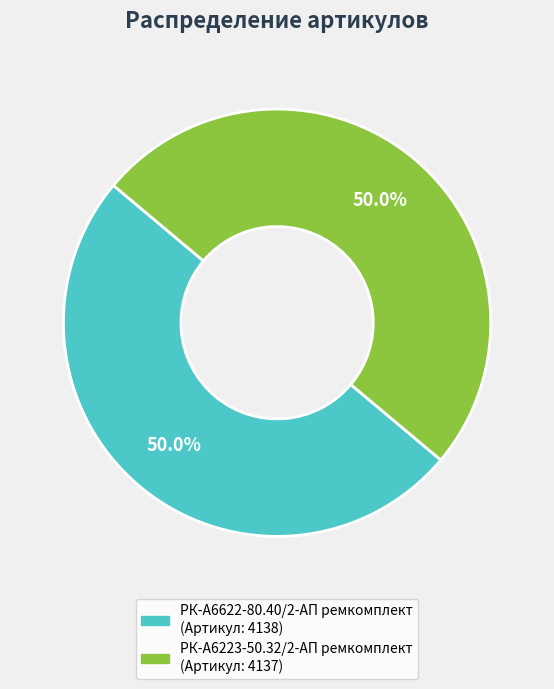

What percentage is the РК-А6622-80.40/2-АП ремкомплект slice, to the nearest percent?

50%